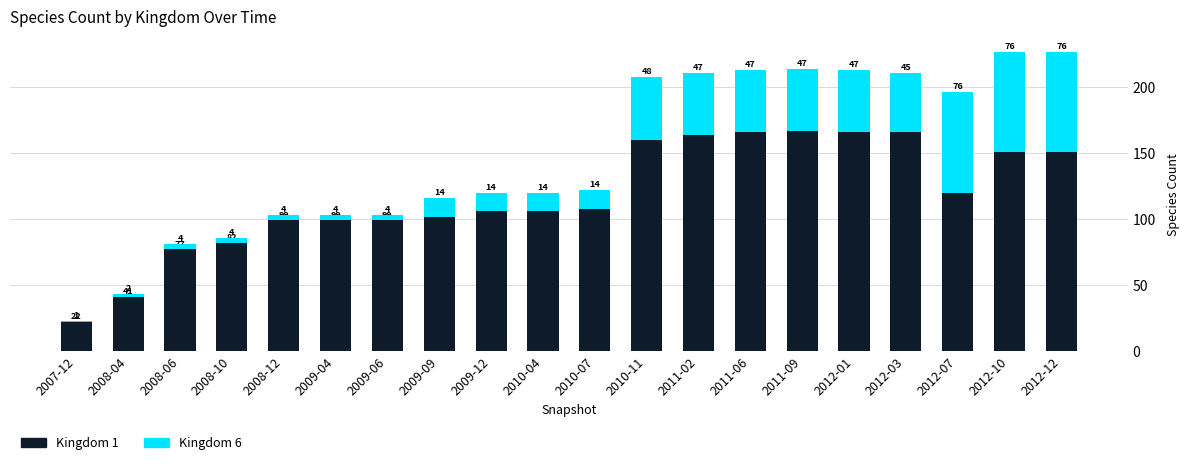

What are all the series names shown in the legend?

Kingdom 1, Kingdom 6